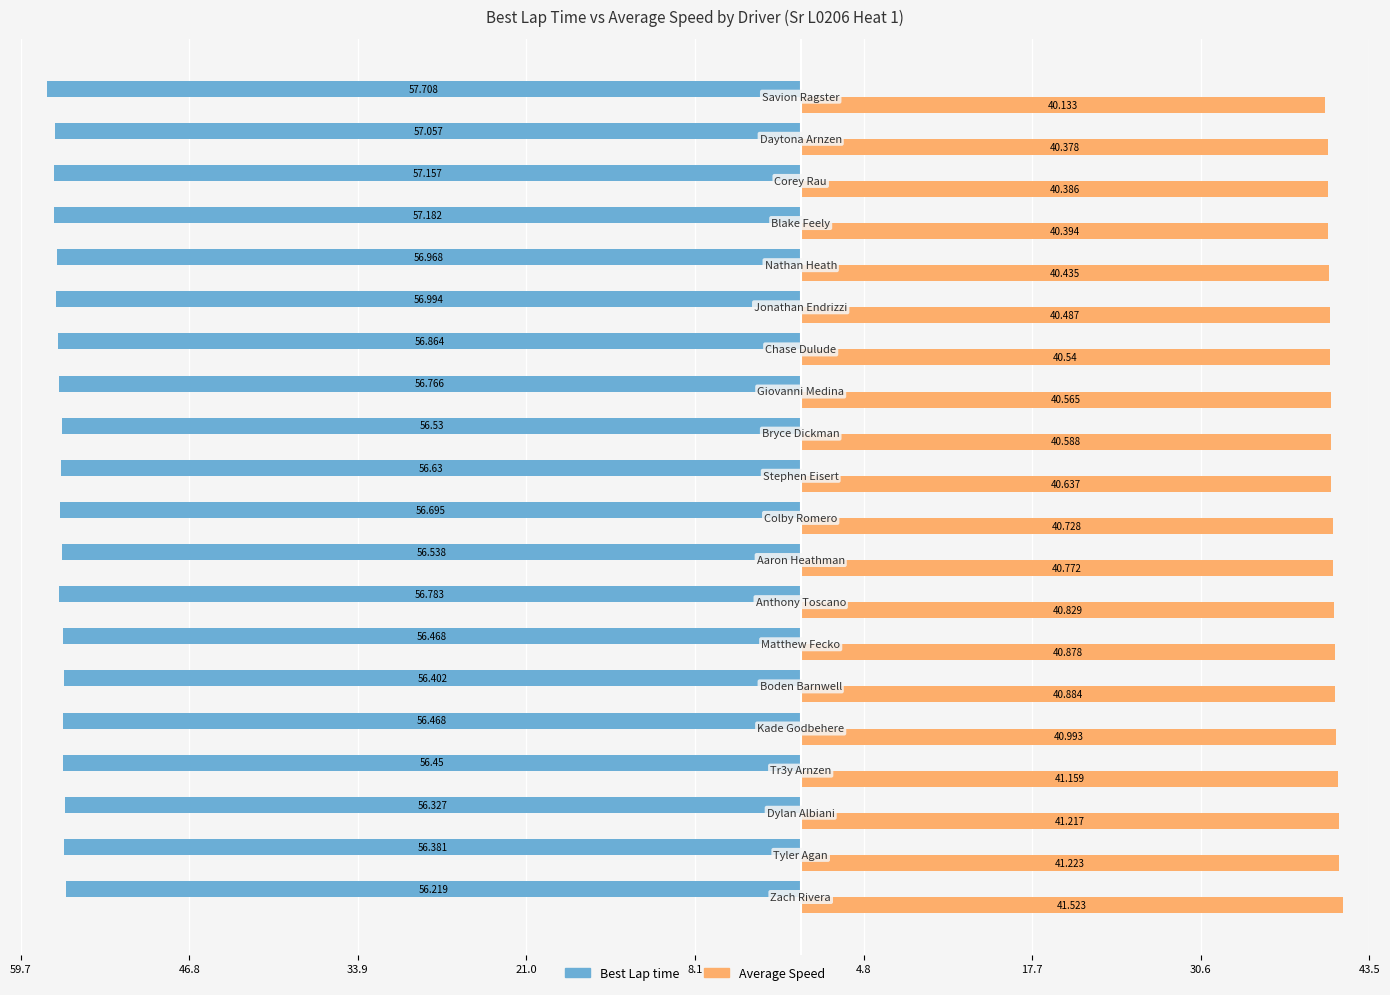

What are all the series names shown in the legend?

Best Lap time, Average Speed